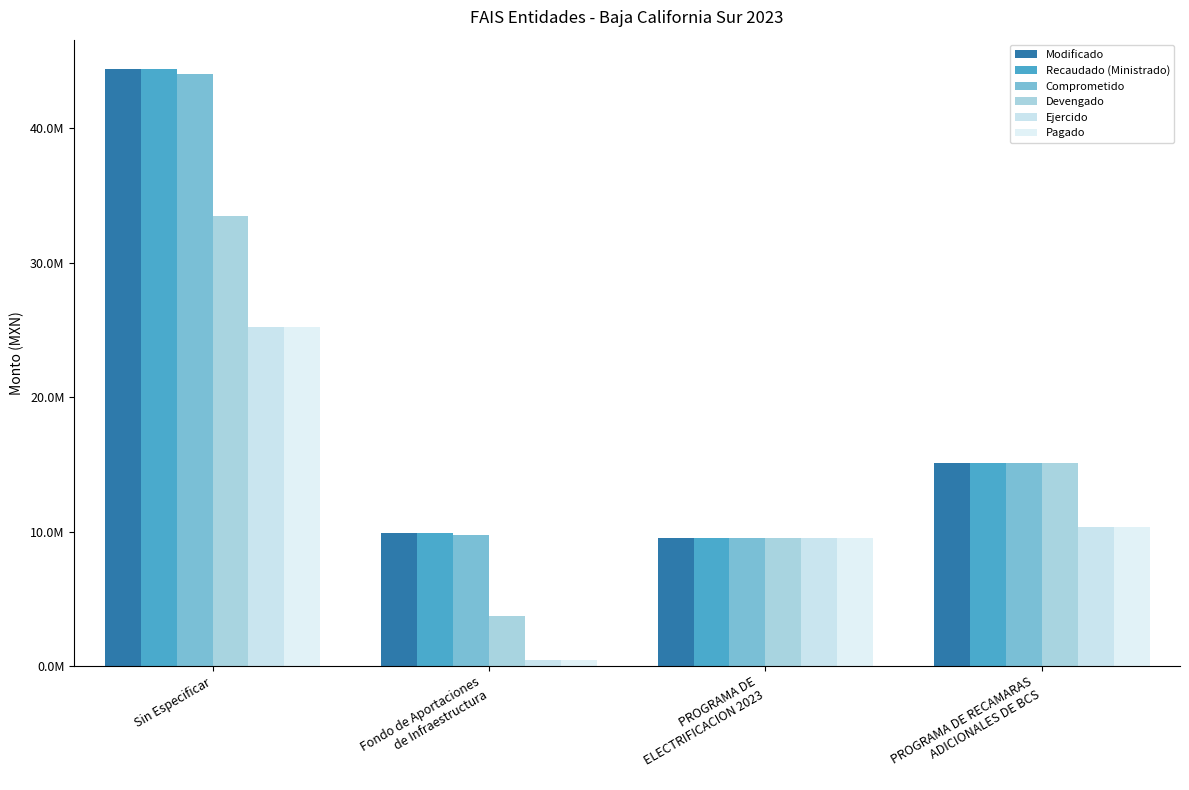

Reading left to right, what are all the values shown in this chart?

Modificado: 44385253.7	9880601.4	9560003.9	15099468.7
Recaudado (Ministrado): 44385253.7	9880601.4	9560003.9	15099468.7
Comprometido: 44076523.4	9753734.3	9560003.9	15099468.7
Devengado: 33460417.6	3700036.6	9560003.9	15099468.7
Ejercido: 25220480.5	447191.7	9560003.9	10334376.2
Pagado: 25220480.5	447191.7	9560003.9	10334376.2